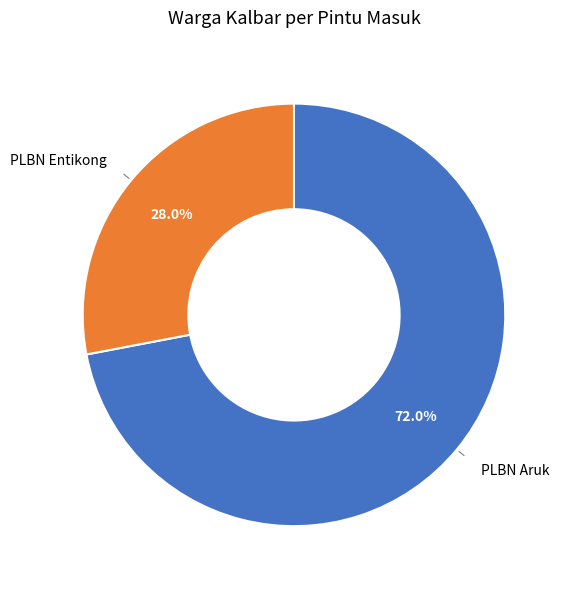

Is there a majority slice in this chart?

Yes